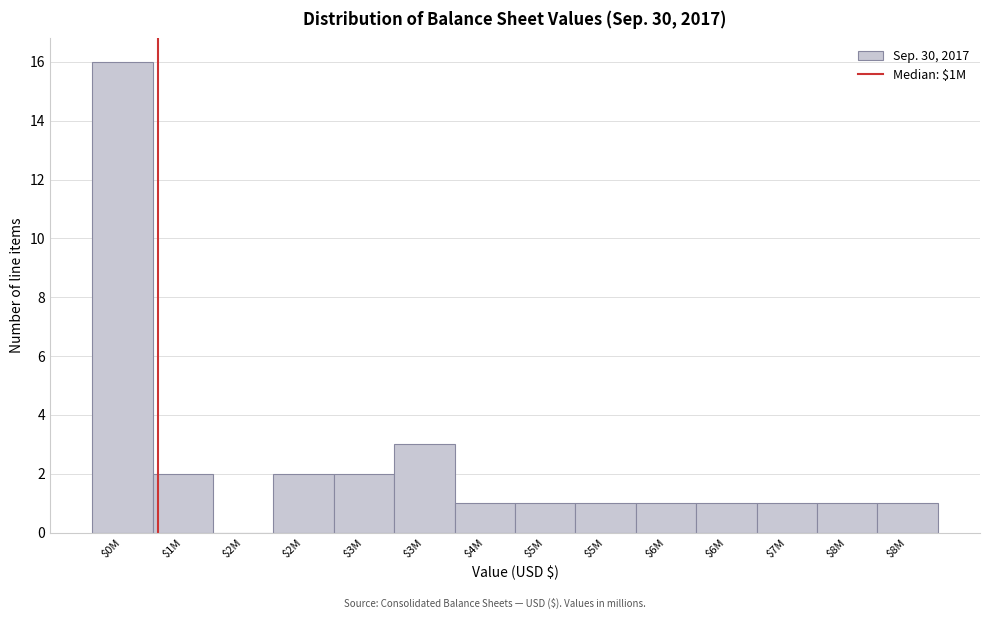

Count the number of data series in this chart.

1